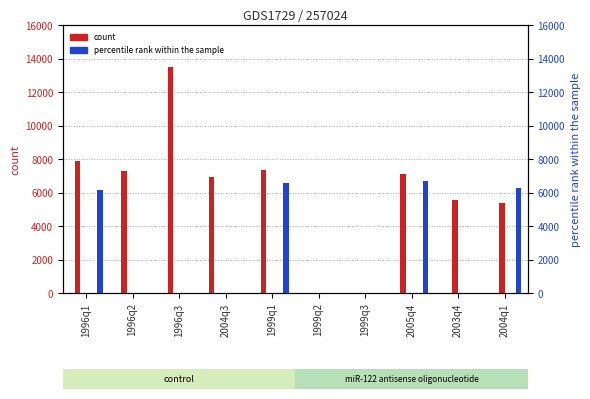

How many series are shown in this chart?

6